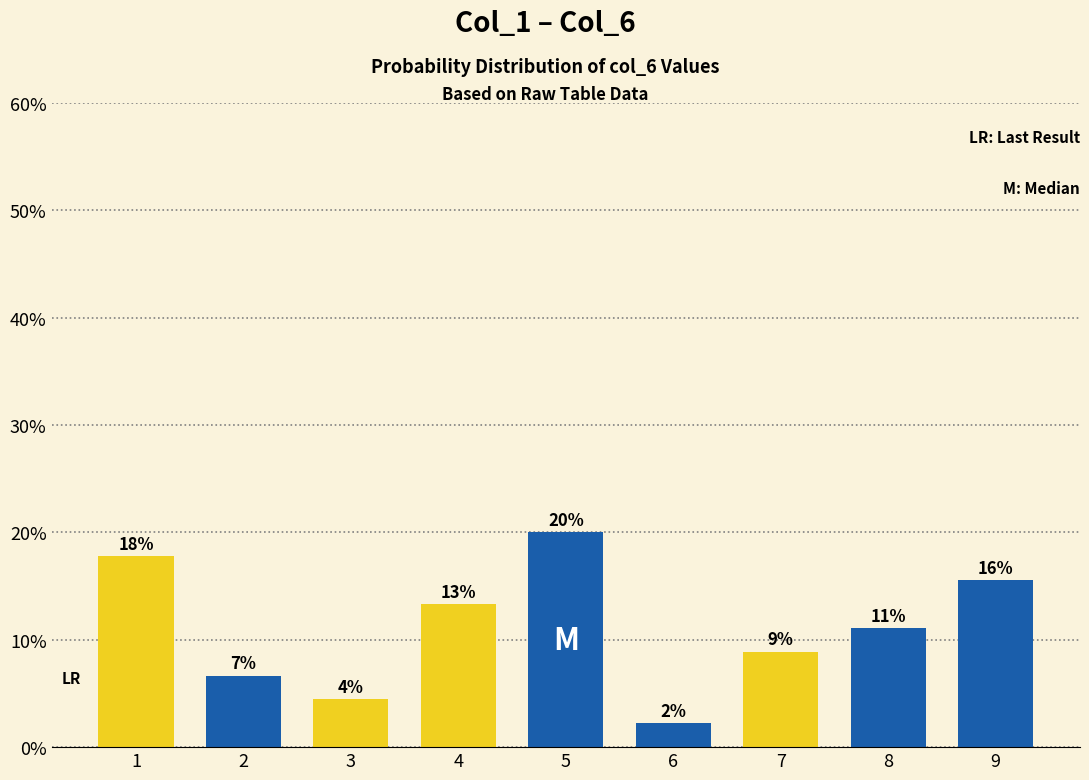

Are the bars horizontal?

No